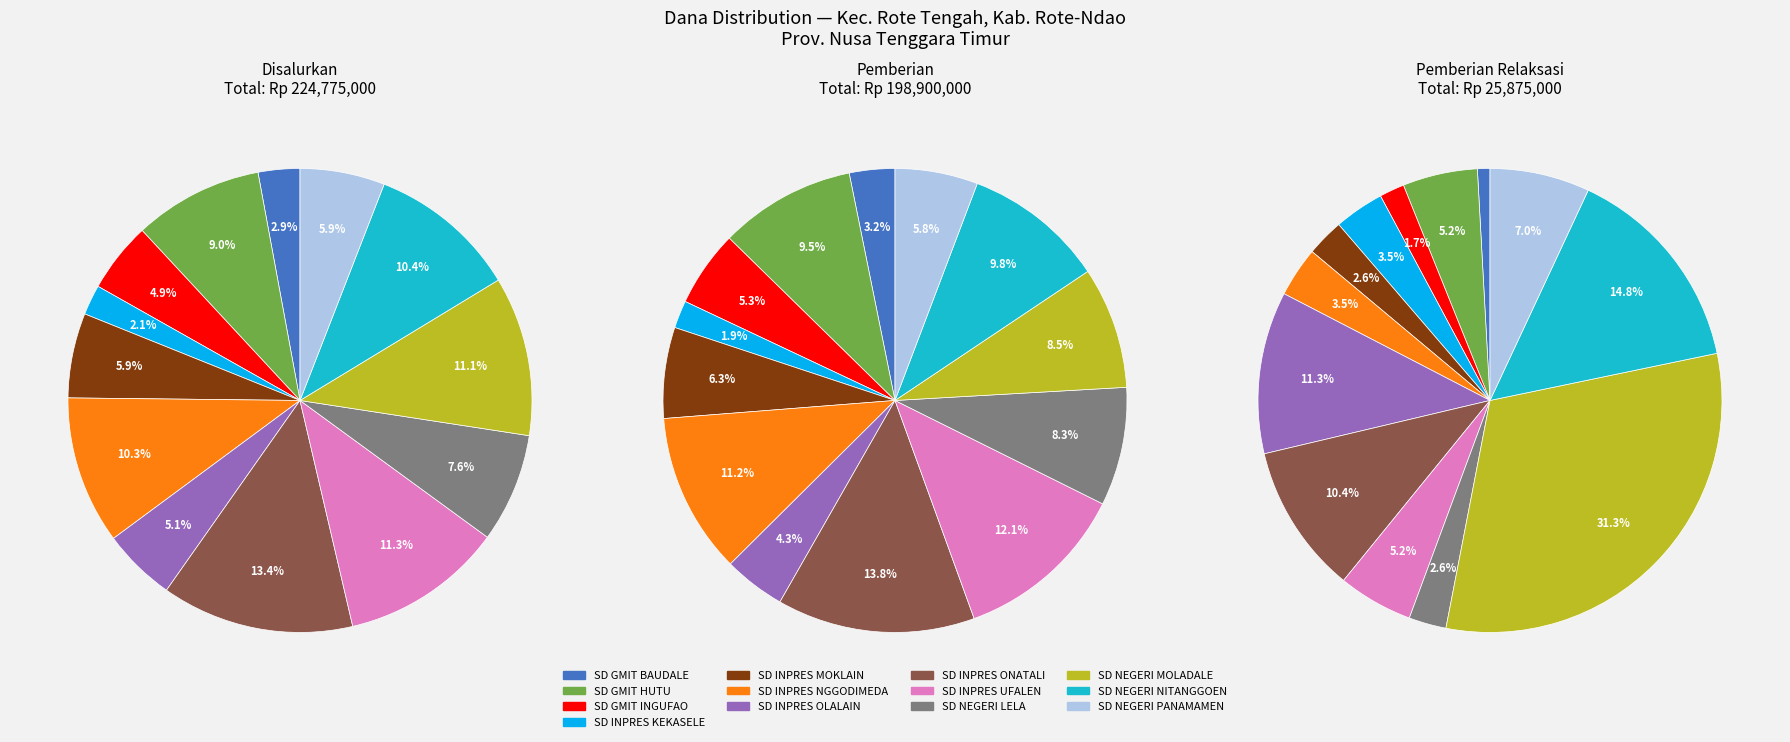

To the nearest percent, what portion does SD GMIT INGUFAO represent?

5%